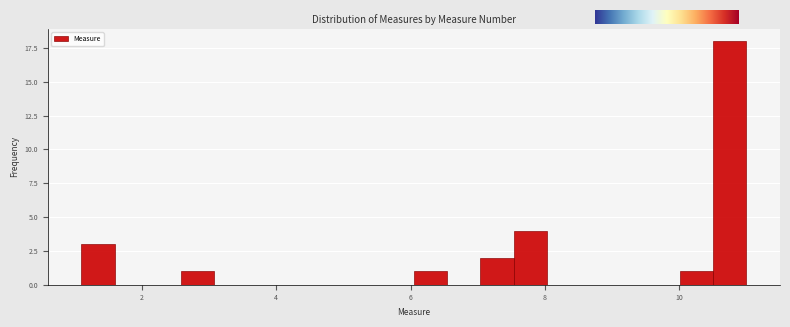

Around what value on the x-axis is the tallest bar? Give the approximate position of its centre, as read against the axis.

10.8